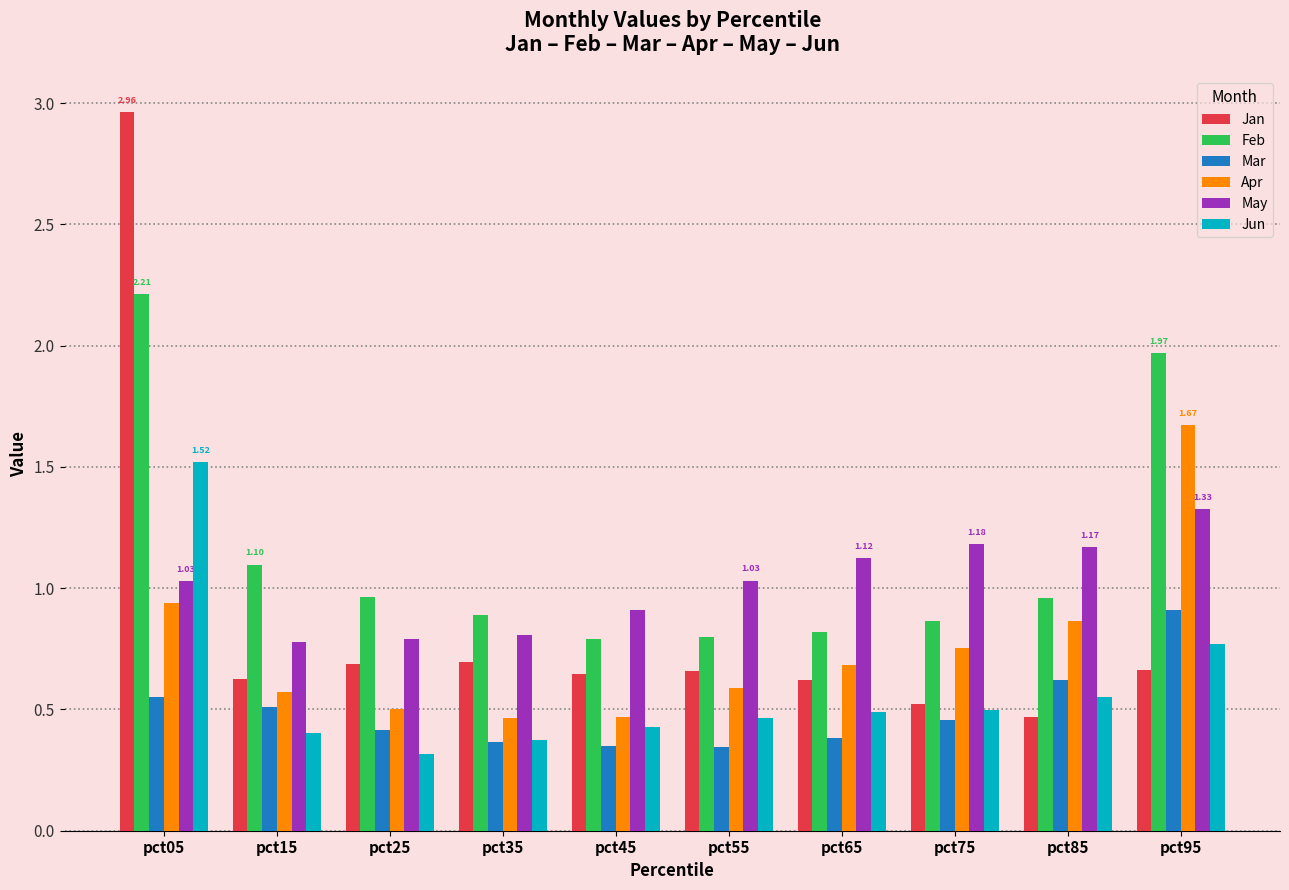

List the series in order of their peak value, highest first.

Jan, Feb, Apr, Jun, May, Mar